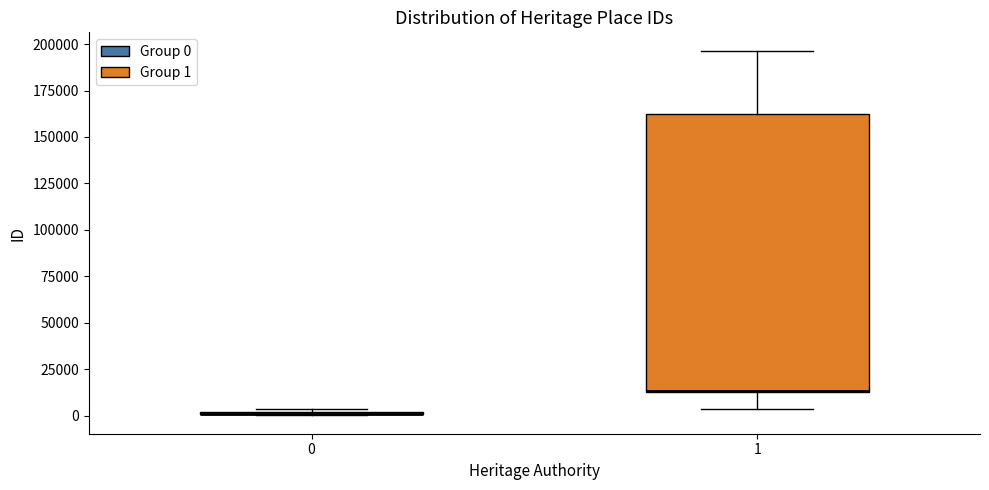

Reading left to right, transcribe this box plot: for each box, give where its median line is, the range the box spans, and where its two whiskers end, as read against the y-axis. The values are not printed on the chart, so give them approximately, as read against the axis.

0: box collapsed to a line at 0, whiskers 0 to 5000
1: median 15000 (drawn on the box's lower edge), box 15000 to 160000, whiskers 5000 to 195000